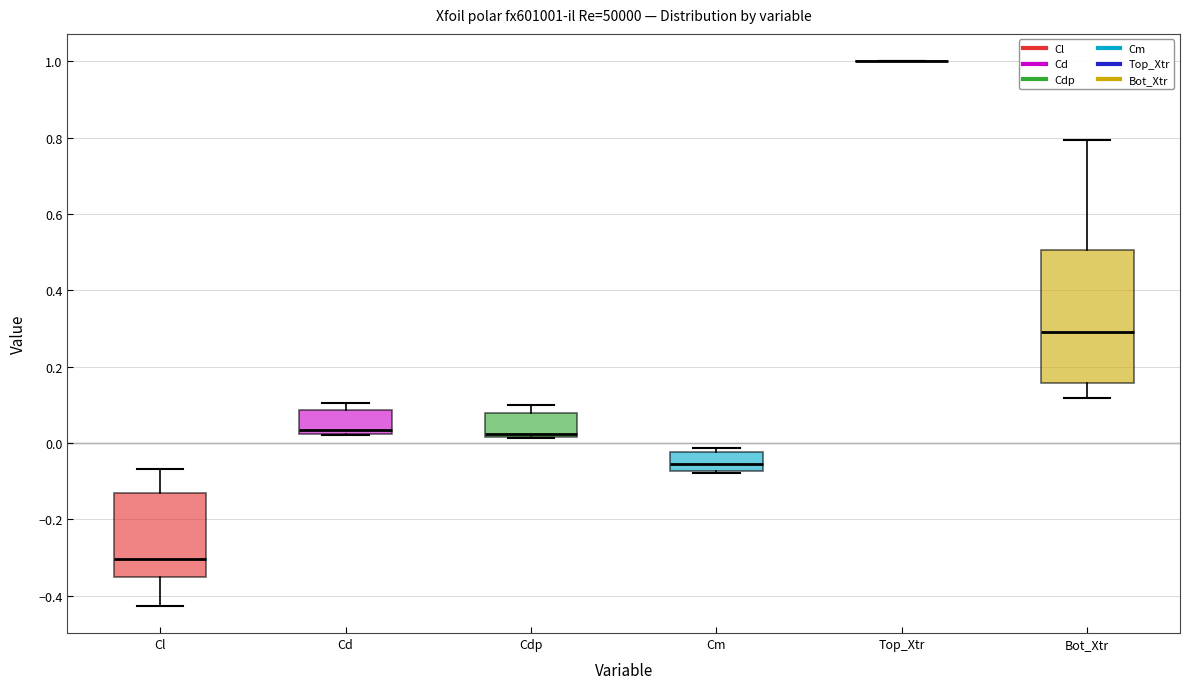

Reading left to right, read every box against the y-axis: the position of its median line, the range the box covers, and the ends of its whiskers. The values are not printed on the chart, so give them approximately, as read against the axis.

Cl: median -0.30, box -0.34 to -0.12, whiskers -0.42 to -0.06
Cd: median 0.04, box 0.02 to 0.08, whiskers 0.02 to 0.10
Cdp: median 0.02 (just above the box's lower edge), box 0.02 to 0.08, whiskers 0.02 to 0.10
Cm: median -0.06, box -0.08 to -0.02, whiskers -0.08 to -0.02 (just above the box's upper edge)
Top_Xtr: box collapsed to a line at 1.00, whiskers 1.00 to 1.00
Bot_Xtr: median 0.30, box 0.16 to 0.50, whiskers 0.12 to 0.80